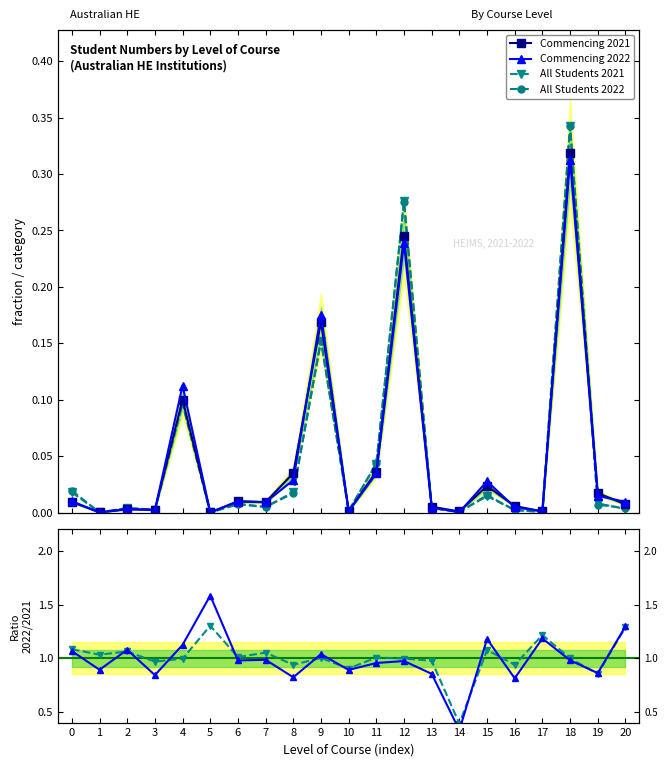

Is this an area chart (filled region under the line)?

No